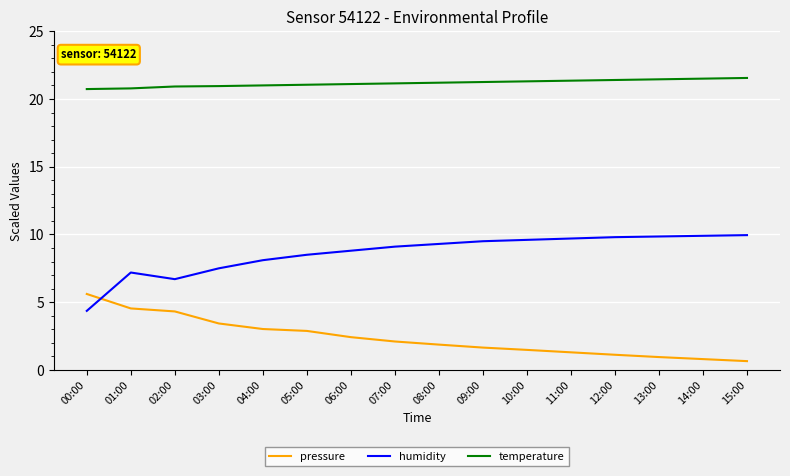

Is it true that humidity equals 10.1 at 02:00?

False